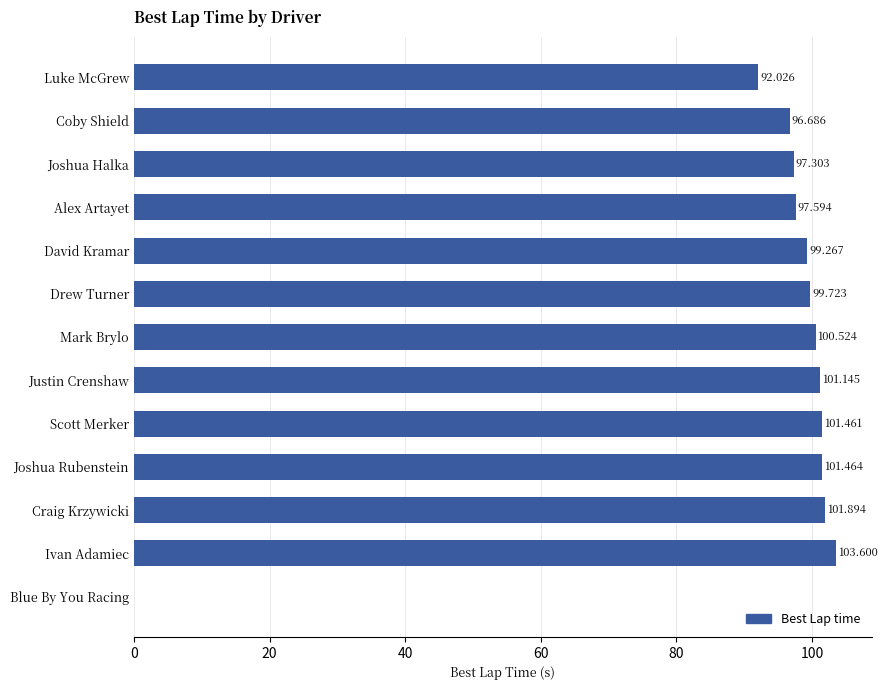

Which category has the highest value across all series?

Ivan Adamiec